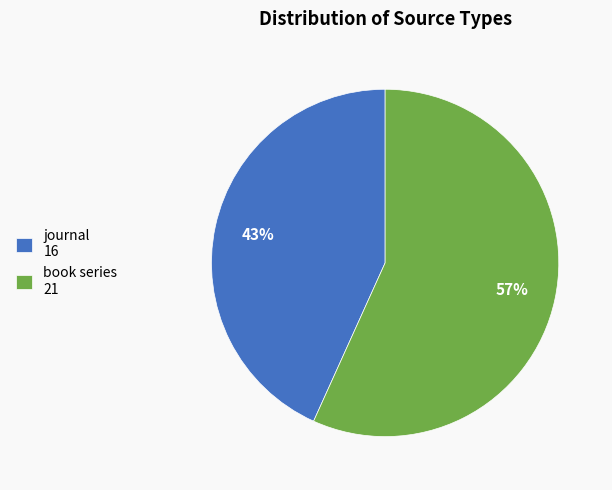

To the nearest percent, what percentage of the pie is book series?

57%